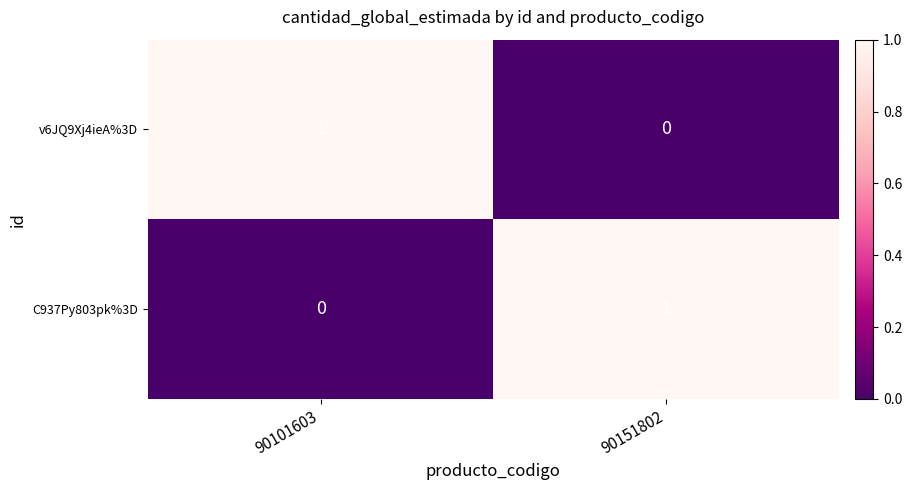

What is the total value across all series at 90101603?

1